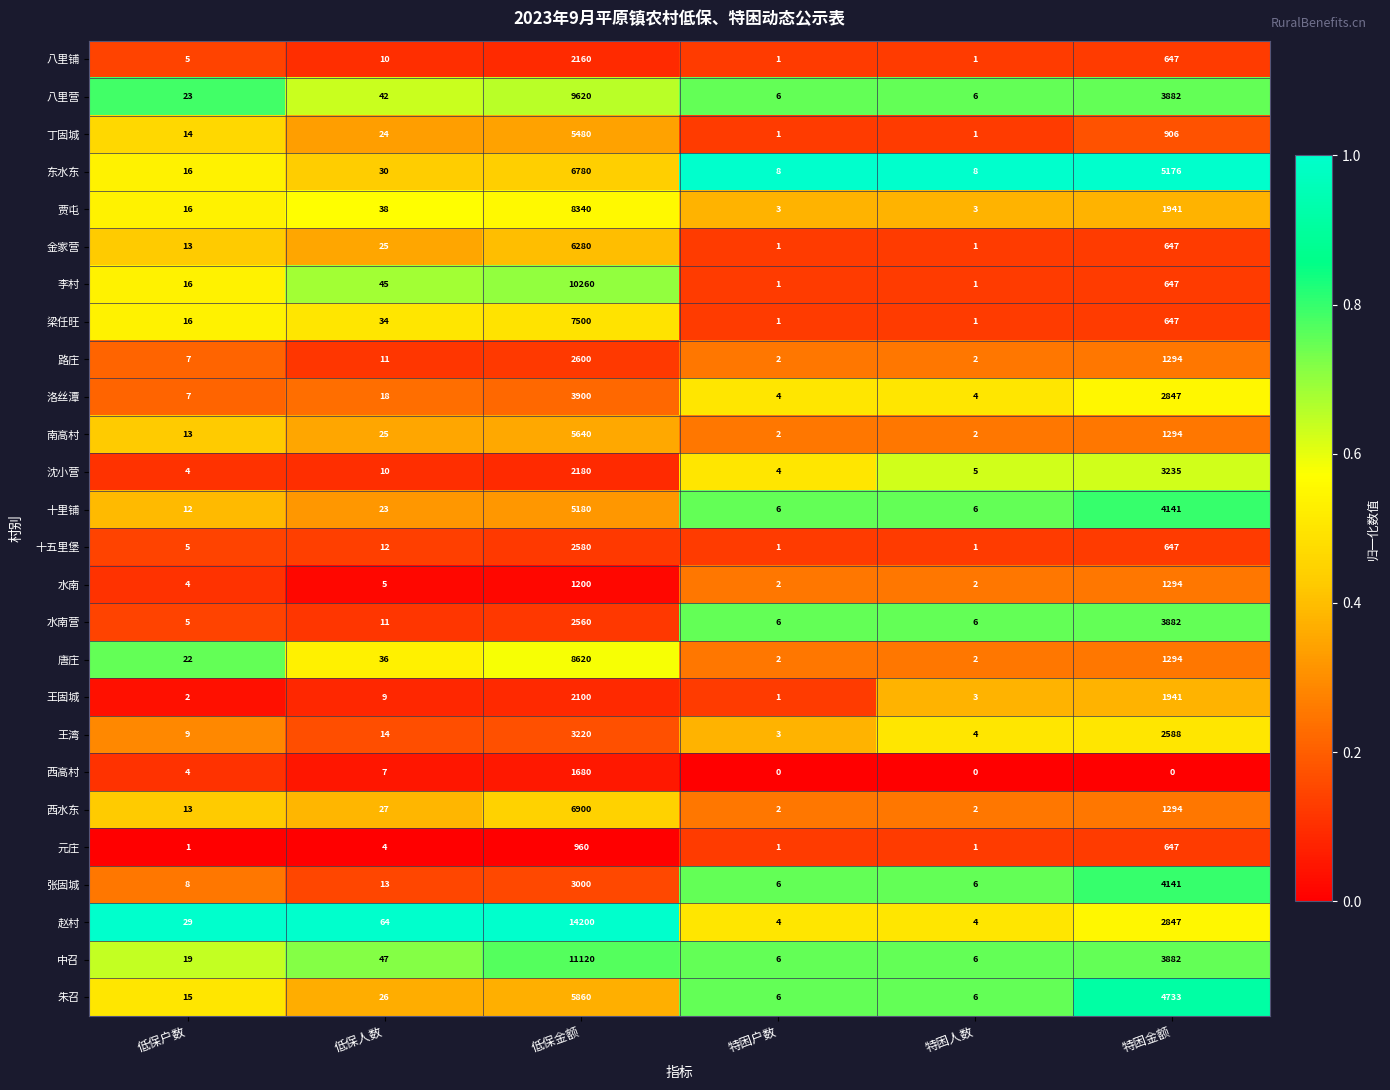

Read the 中召 value at 特困人数.

6